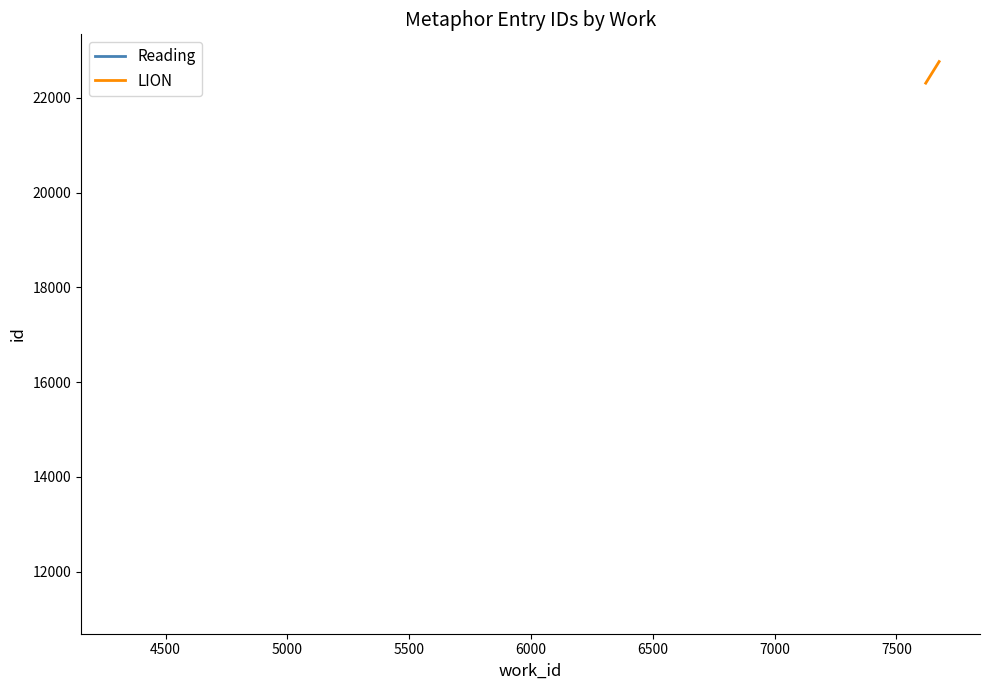

Is it true that Reading equals 7357 at 4000?

False